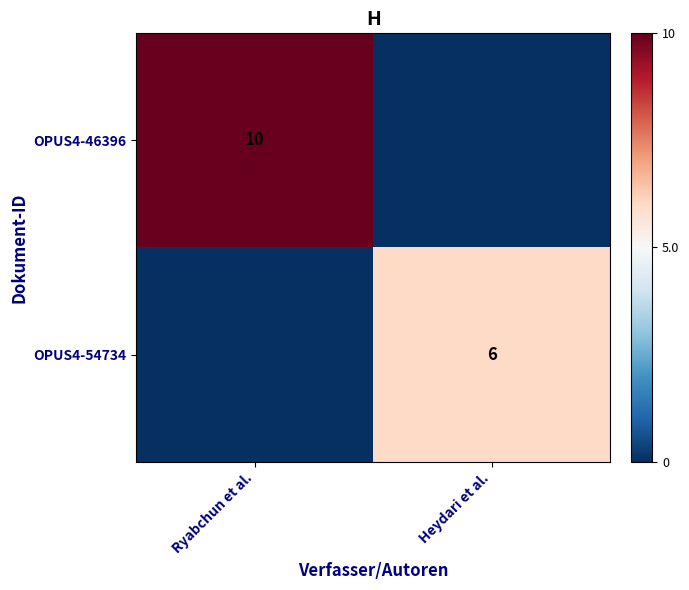

The value of OPUS4-46396 at Ryabchun et al. is 10. True or false?

True